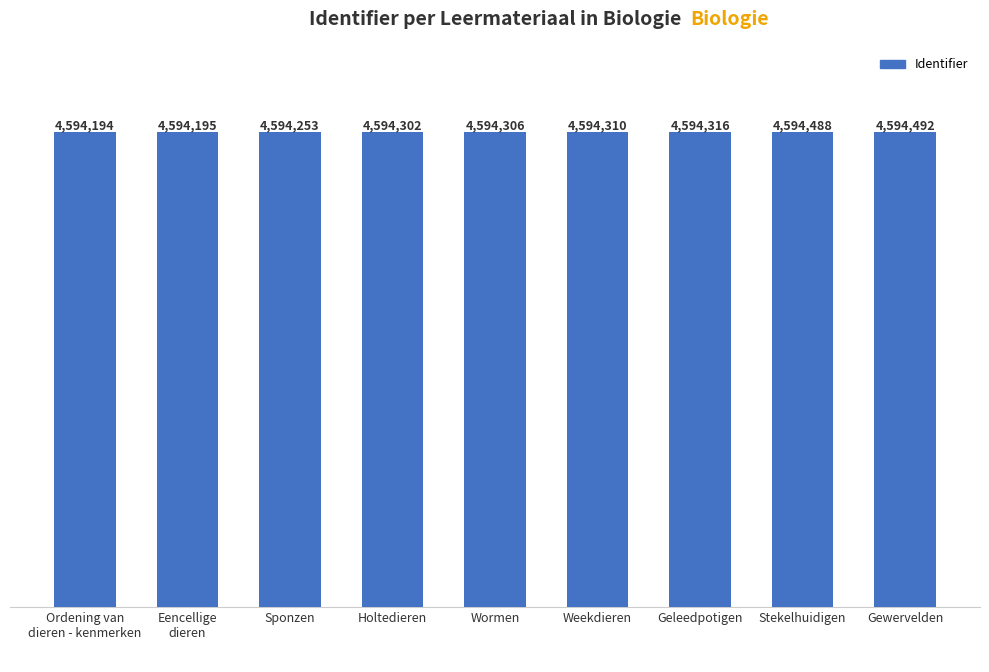

What is the value of the 7th bar from the left?

4594316